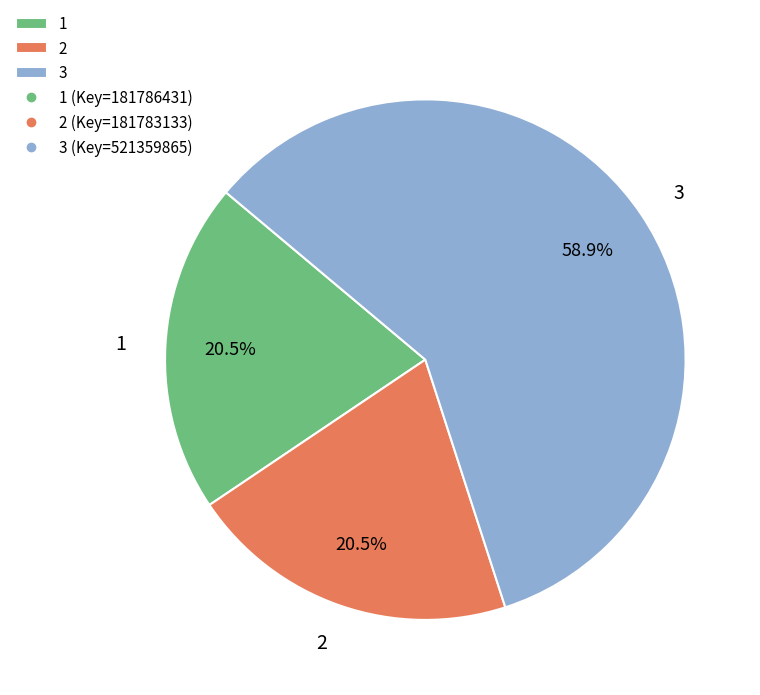

Do 2 and 3 together represent more than half of the pie?

Yes